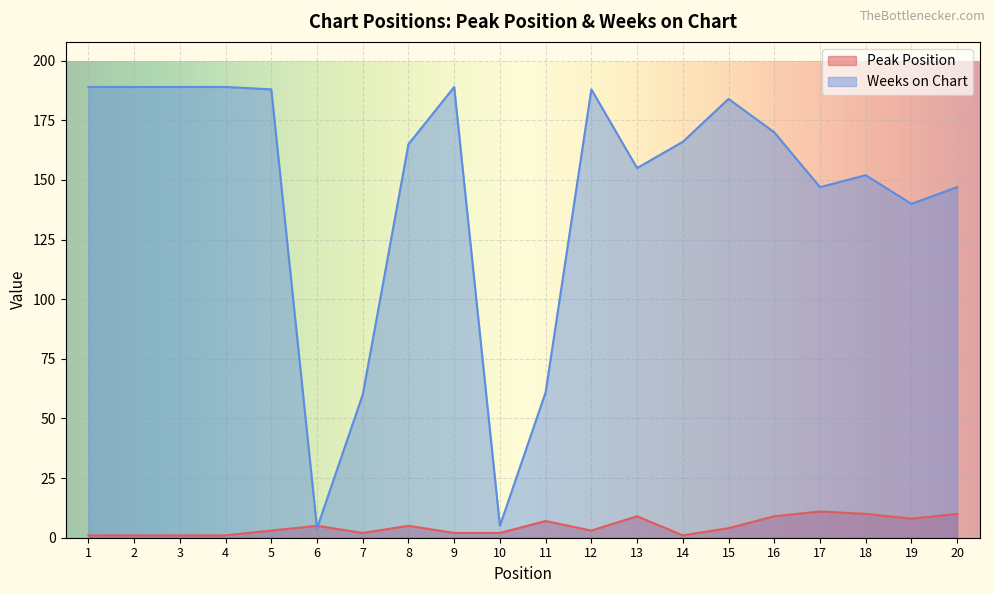

How many data points in Weeks on Chart are above 166?

9